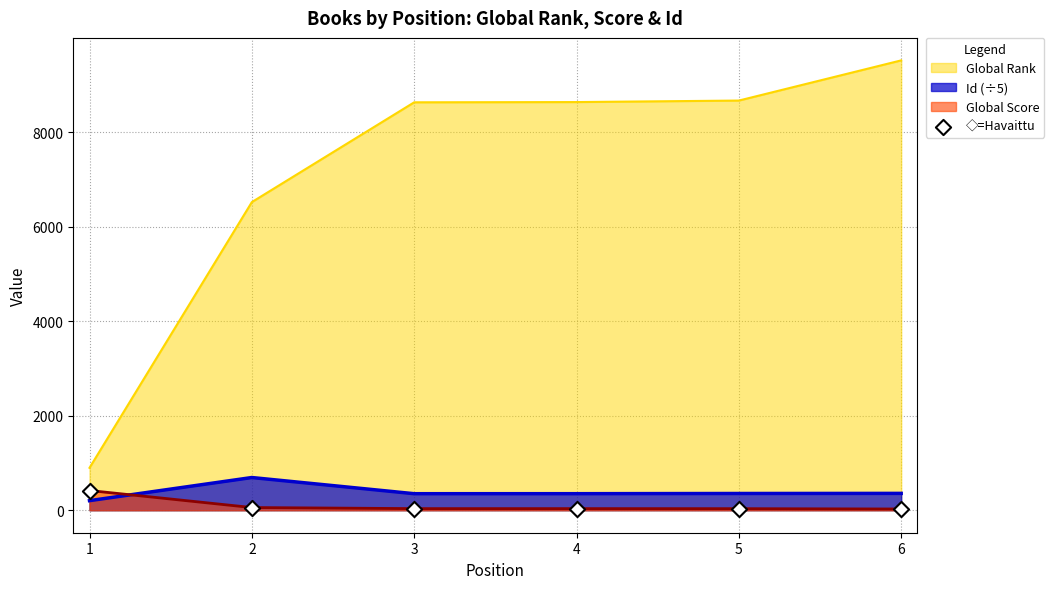

Which series has the widest spread of values?

Global Rank